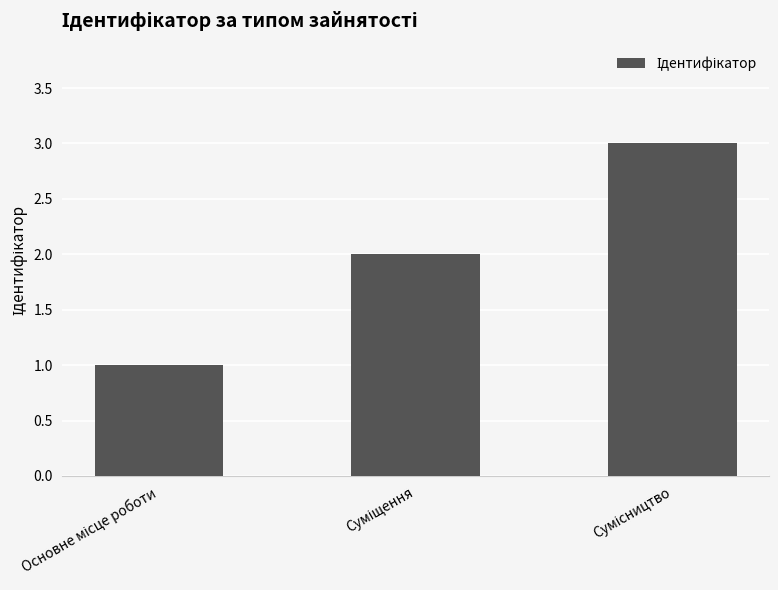

What is the sum of all values?

6